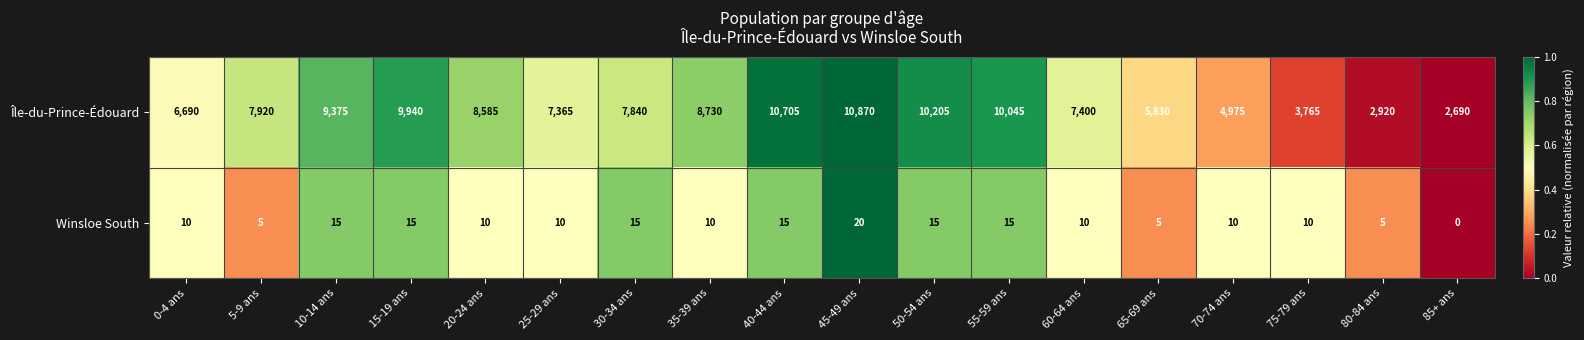

What is the maximum value shown in the chart?

10870